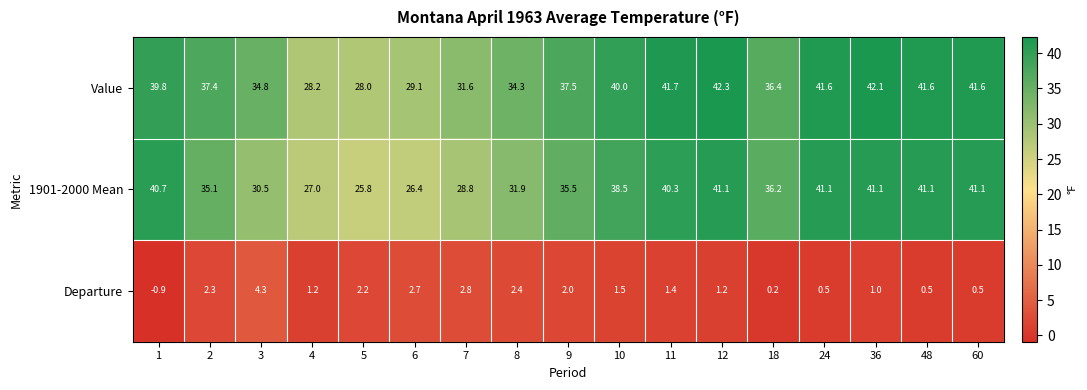

Count the number of data series in this chart.

3